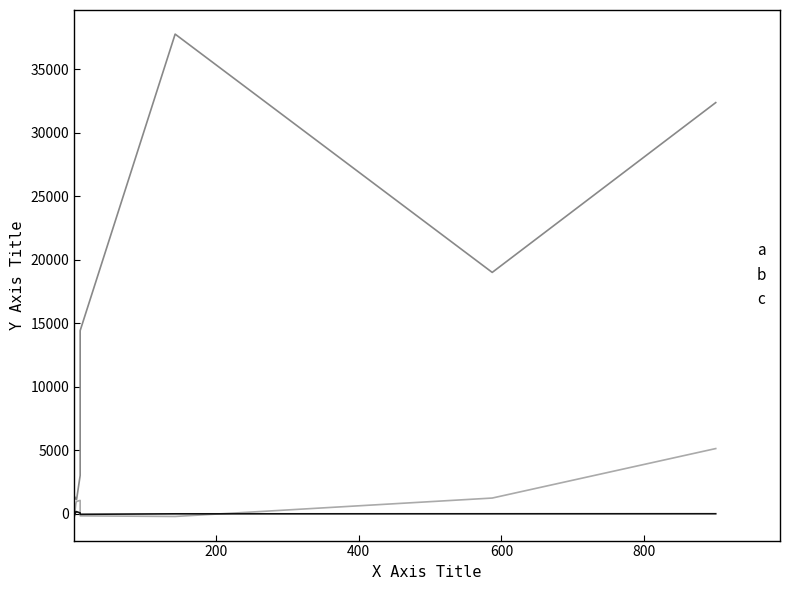

At how many categories does at least one series exceed 9934?

4